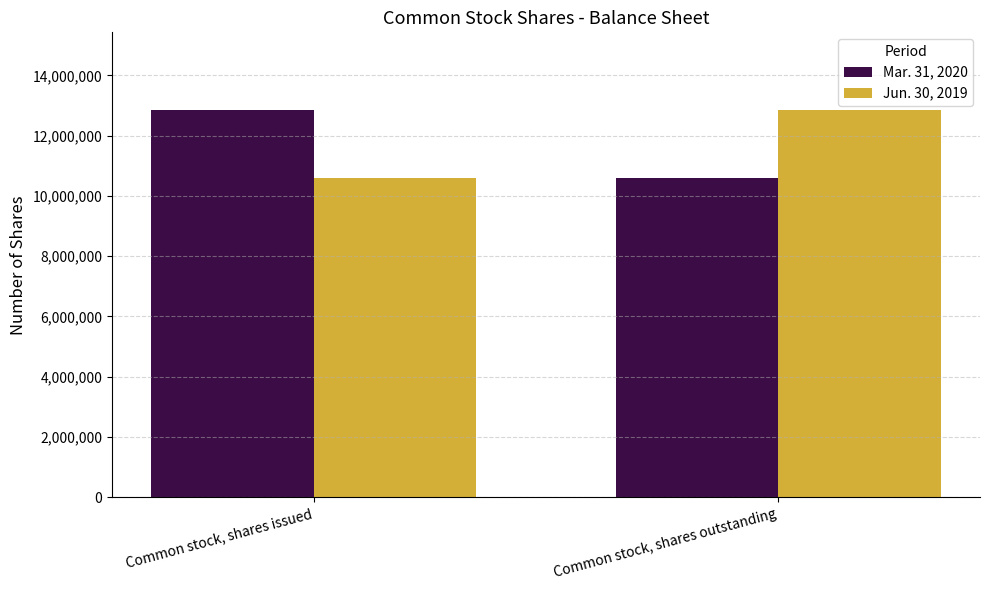

What is the value of the Mar. 31, 2020 bar at the 1st from the left?

12856302